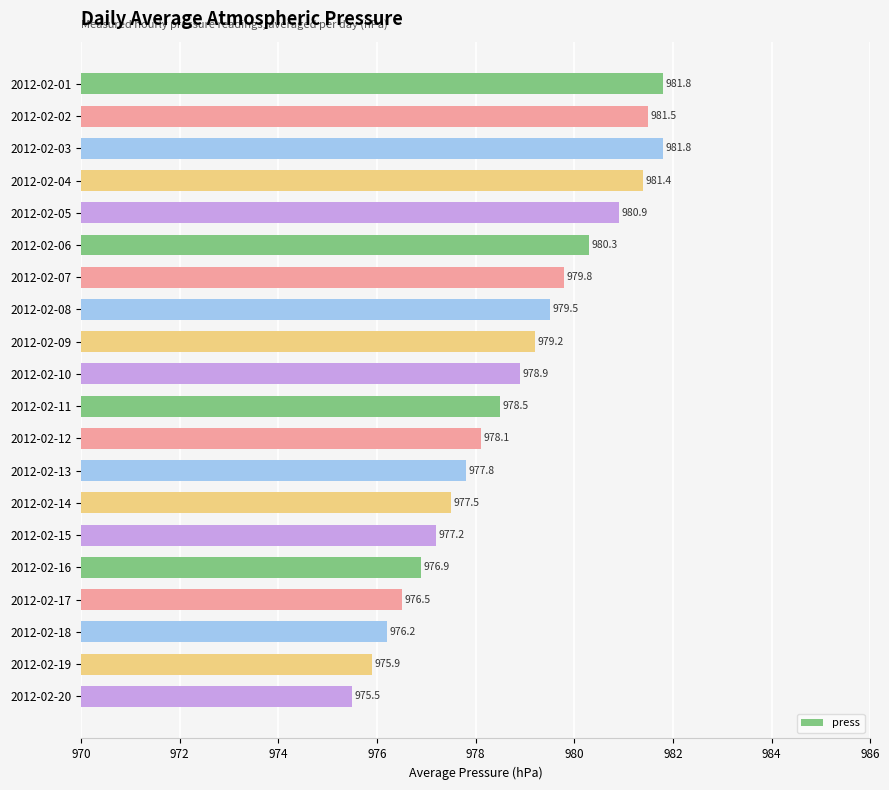

At which label is the value closest to 978?

2012-02-12